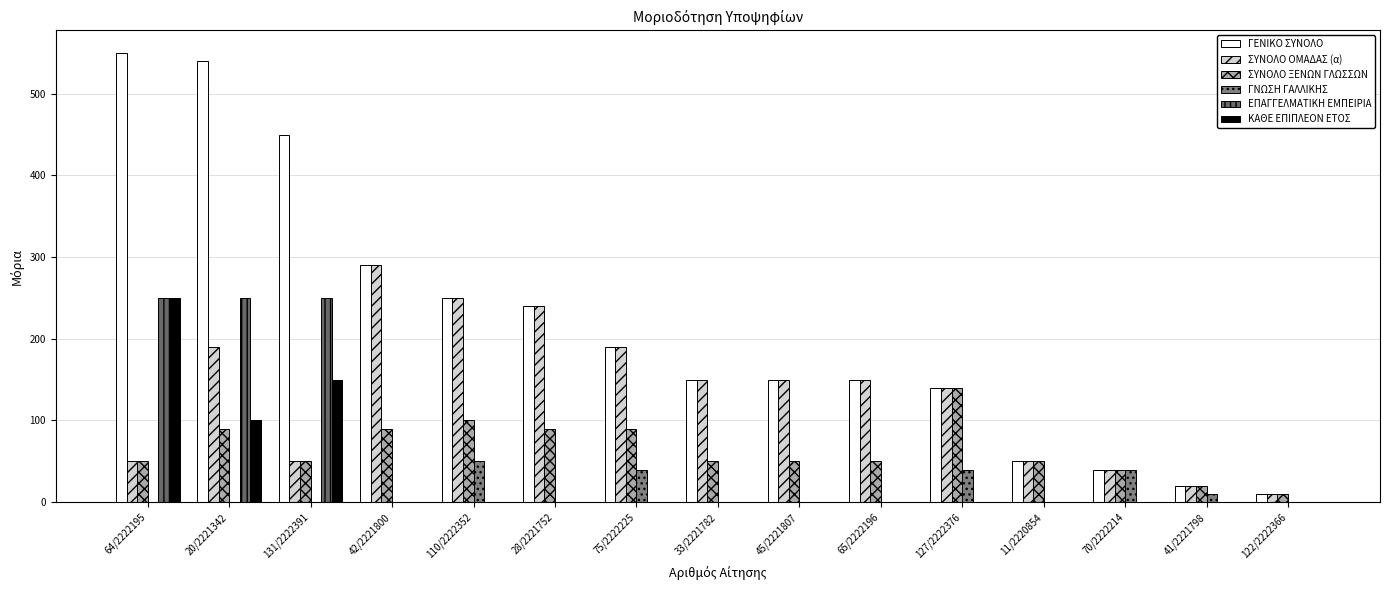

Reading left to right, extract all data points from this chart.

ΓΕΝΙΚΟ ΣΥΝΟΛΟ: 64/2222195=550	20/2221342=540	131/2222391=450	42/2221800=290	110/2222352=250	28/2221752=240	75/2222225=190	33/2221782=150	45/2221807=150	65/2222196=150	127/2222376=140	11/2220854=50	70/2222214=40	41/2221798=20	122/2222366=10
ΣΥΝΟΛΟ ΟΜΑΔΑΣ (α): 64/2222195=50	20/2221342=190	131/2222391=50	42/2221800=290	110/2222352=250	28/2221752=240	75/2222225=190	33/2221782=150	45/2221807=150	65/2222196=150	127/2222376=140	11/2220854=50	70/2222214=40	41/2221798=20	122/2222366=10
ΣΥΝΟΛΟ ΞΕΝΩΝ ΓΛΩΣΣΩΝ: 64/2222195=50	20/2221342=90	131/2222391=50	42/2221800=90	110/2222352=100	28/2221752=90	75/2222225=90	33/2221782=50	45/2221807=50	65/2222196=50	127/2222376=140	11/2220854=50	70/2222214=40	41/2221798=20	122/2222366=10
ΓΝΩΣΗ ΓΑΛΛΙΚΗΣ: 64/2222195=0	20/2221342=0	131/2222391=0	42/2221800=0	110/2222352=50	28/2221752=0	75/2222225=40	33/2221782=0	45/2221807=0	65/2222196=0	127/2222376=40	11/2220854=0	70/2222214=40	41/2221798=10	122/2222366=0
ΕΠΑΓΓΕΛΜΑΤΙΚΗ ΕΜΠΕΙΡΙΑ: 64/2222195=250	20/2221342=250	131/2222391=250	42/2221800=0	110/2222352=0	28/2221752=0	75/2222225=0	33/2221782=0	45/2221807=0	65/2222196=0	127/2222376=0	11/2220854=0	70/2222214=0	41/2221798=0	122/2222366=0
ΚΑΘΕ ΕΠΙΠΛΕΟΝ ΕΤΟΣ: 64/2222195=250	20/2221342=100	131/2222391=150	42/2221800=0	110/2222352=0	28/2221752=0	75/2222225=0	33/2221782=0	45/2221807=0	65/2222196=0	127/2222376=0	11/2220854=0	70/2222214=0	41/2221798=0	122/2222366=0